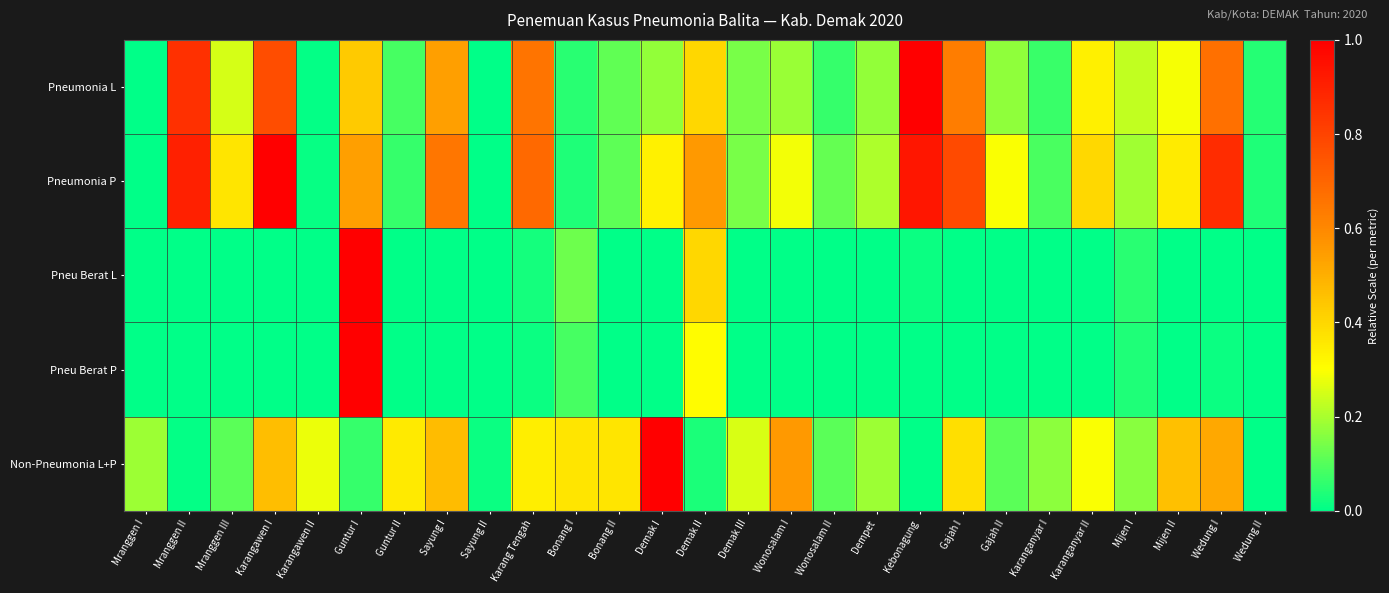

At which category is the sum across all series the highest?

Guntur I